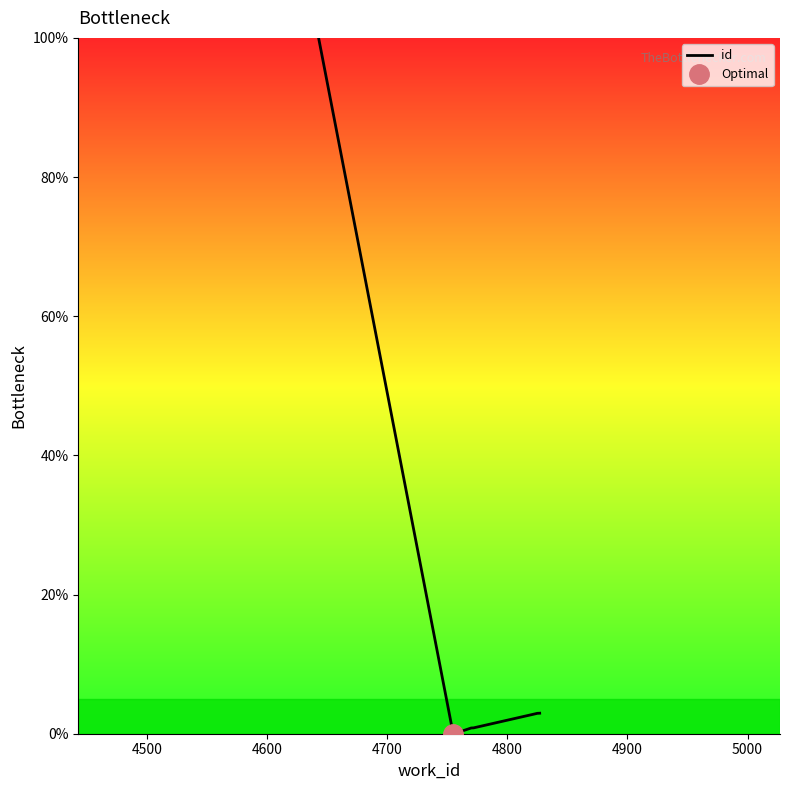

True or false: there are more than 2 points higher than both neighbors.

False